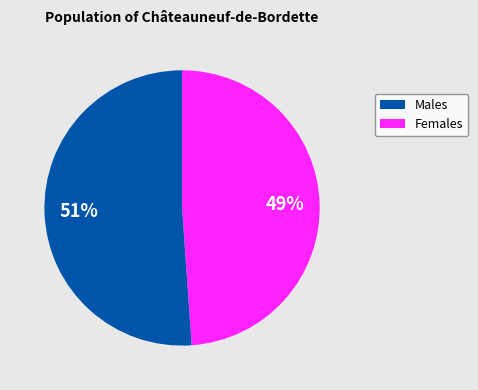

To the nearest percent, what is the difference between the largest and smallest slice percentages?

2%